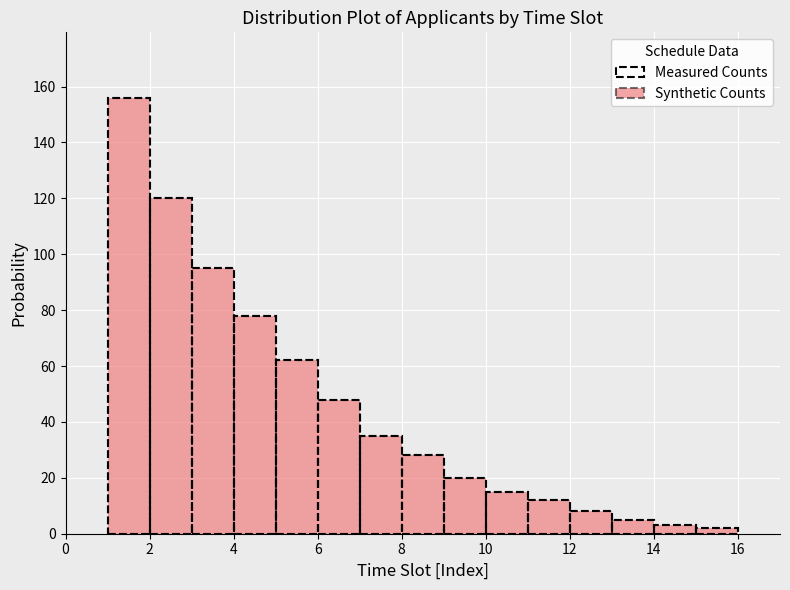

Reading left to right, transcribe this chart: for each bar, give the range it covers on the x-axis and its height. The values are not printed on the chart, so give them approximately, as read against the axis.

1 to 2: 156
2 to 3: 120
3 to 4: 96
4 to 5: 78
5 to 6: 62
6 to 7: 48
7 to 8: 36
8 to 9: 28
9 to 10: 20
10 to 11: 16
11 to 12: 12
12 to 13: 8
13 to 14: 6
14 to 15: 4
15 to 16: 2